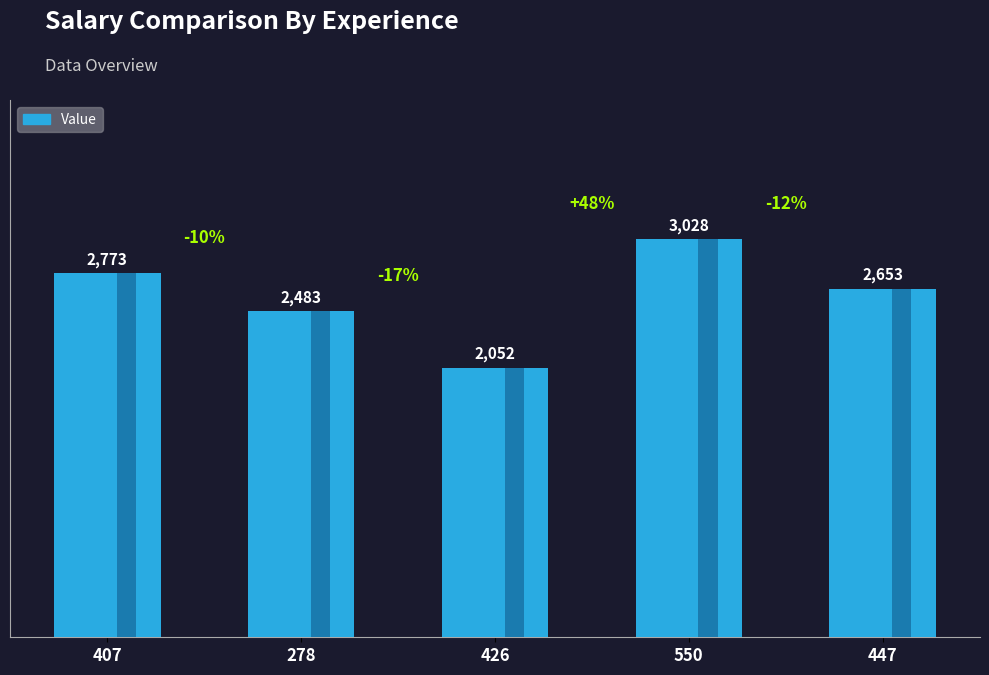

What value does the data have at 426?

2052